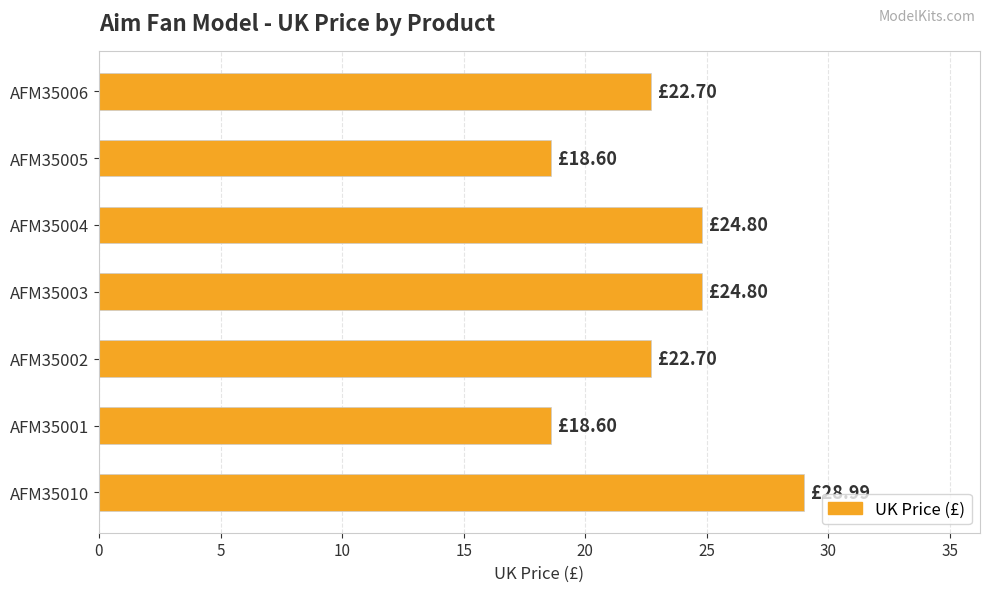

How many data points are above 22?

5